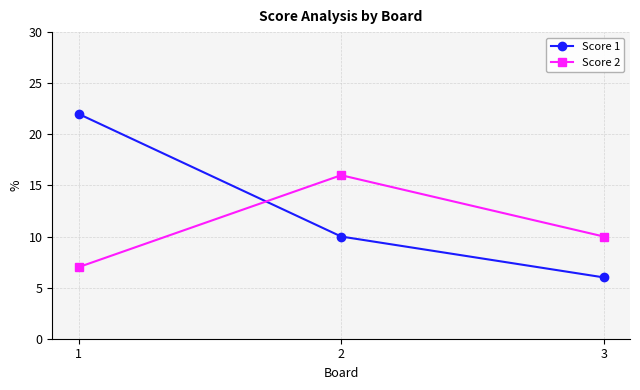

What is the sum of the Score 2 values at 1 and 3?

17